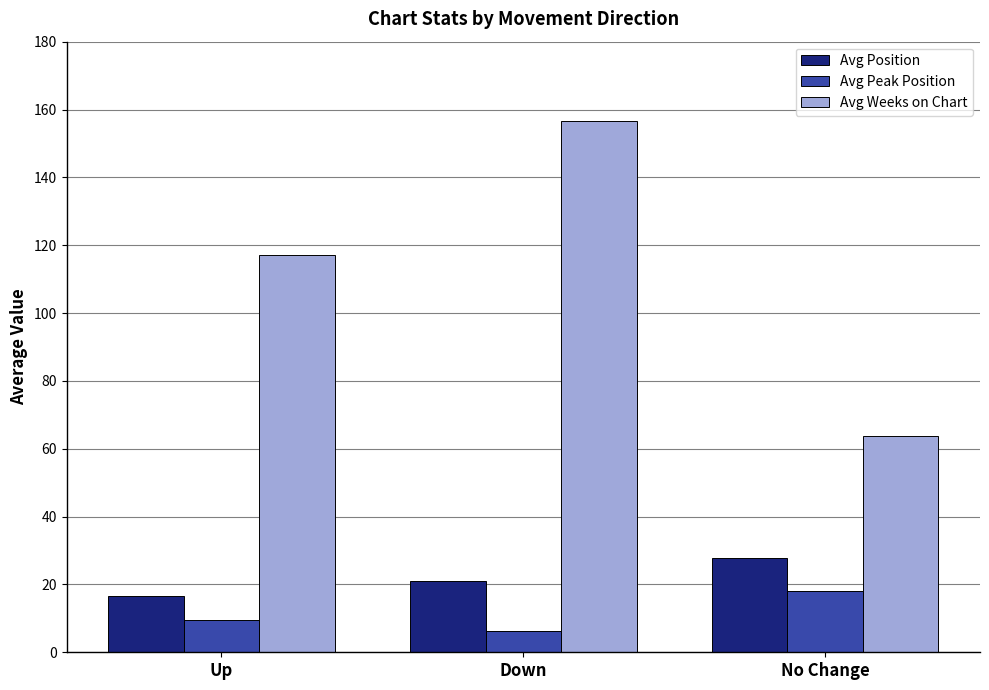

At which category does the chart reach its peak across all series?

Down